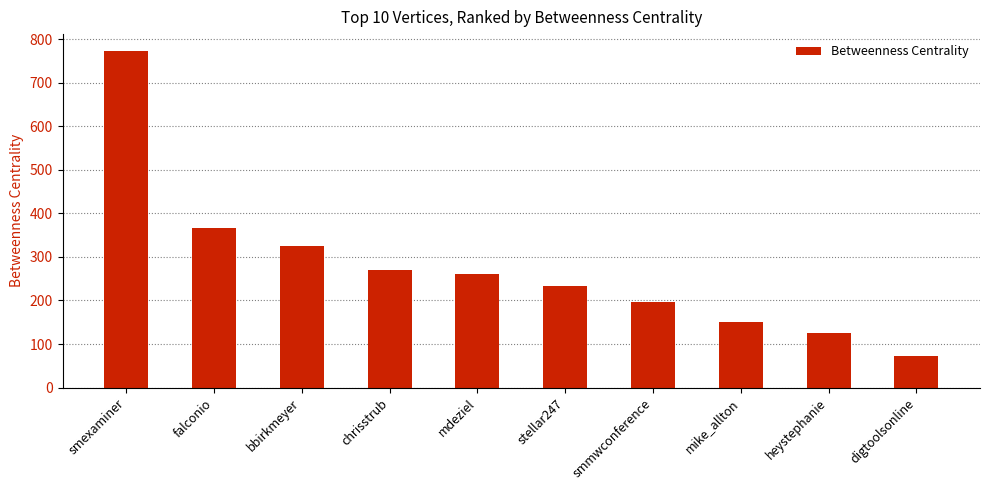

What is the ratio of the value at mdeziel to the value at falconio?

0.7